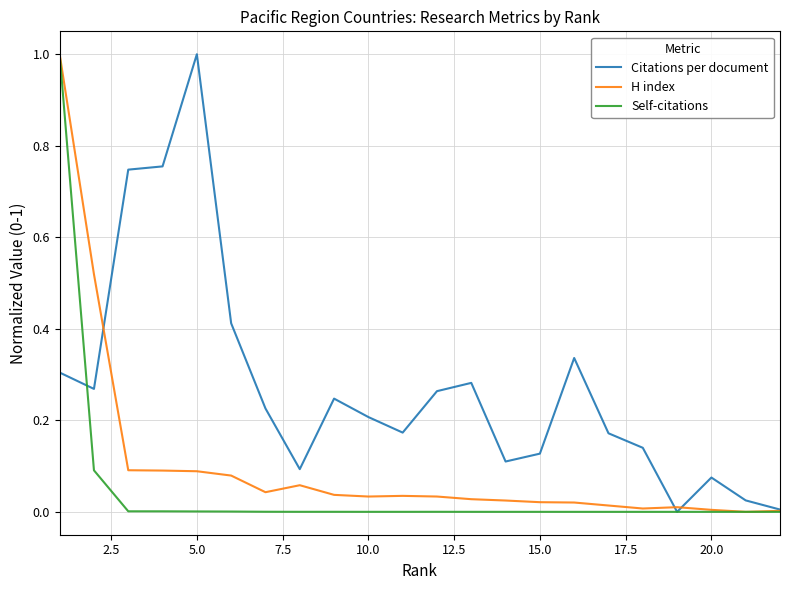

What are all the series names shown in the legend?

Citations per document, H index, Self-citations